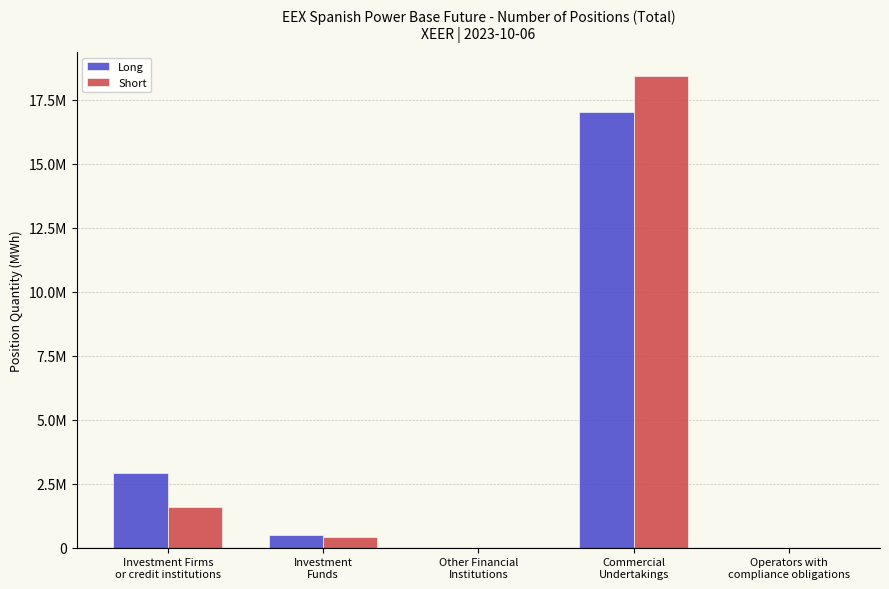

What is the highest value of the Long series?

17036257